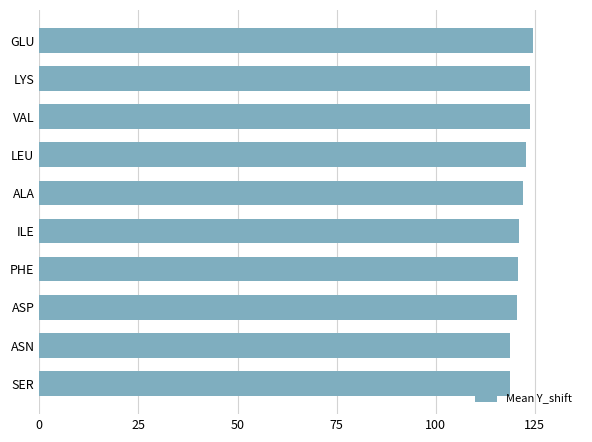

What is the maximum value shown in the chart?

124.5